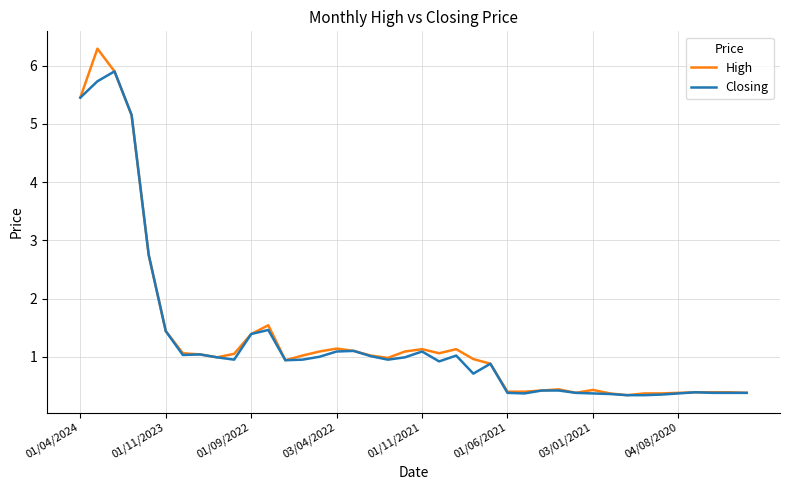

Rank the series by their maximum value, from highest to lowest.

High, Closing